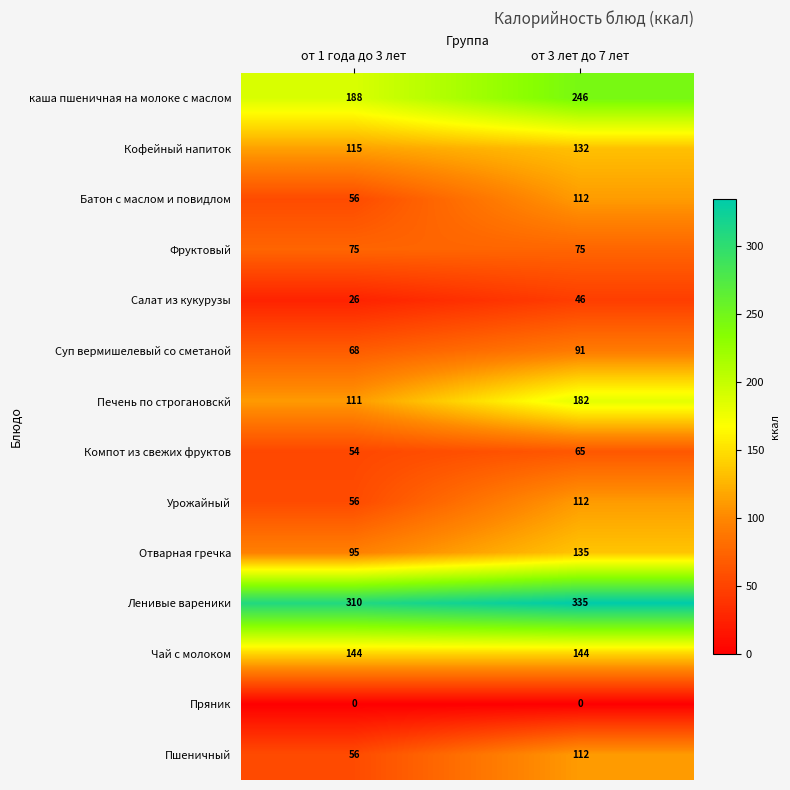

Read the каша пшеничная на молоке с маслом value at от 1 года до 3 лет, to the nearest 5.

190